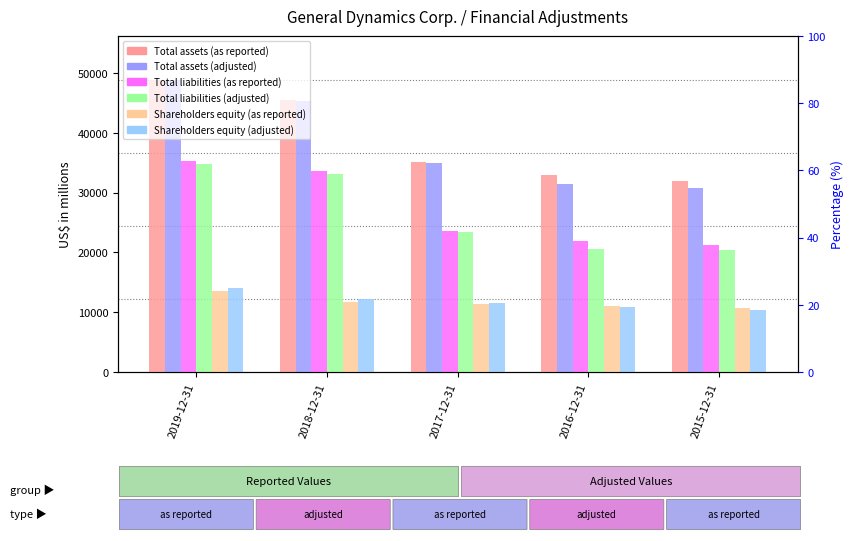

At which category is the sum across all series the highest?

2019-12-31